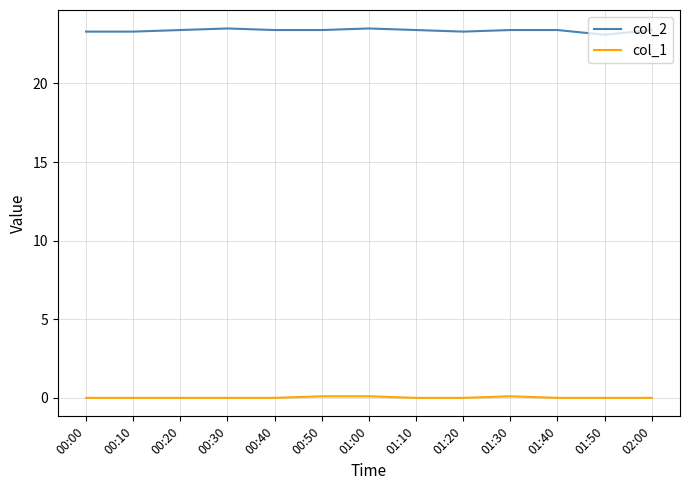

At how many categories does at least one series exceed 10?

13